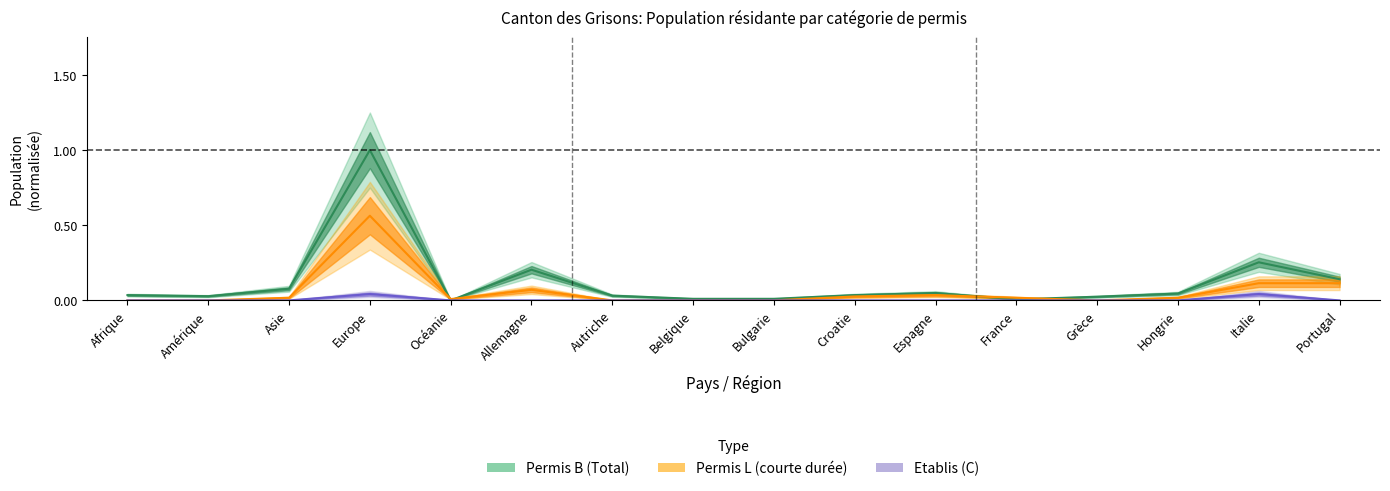

How many lines are shown in the chart?

3